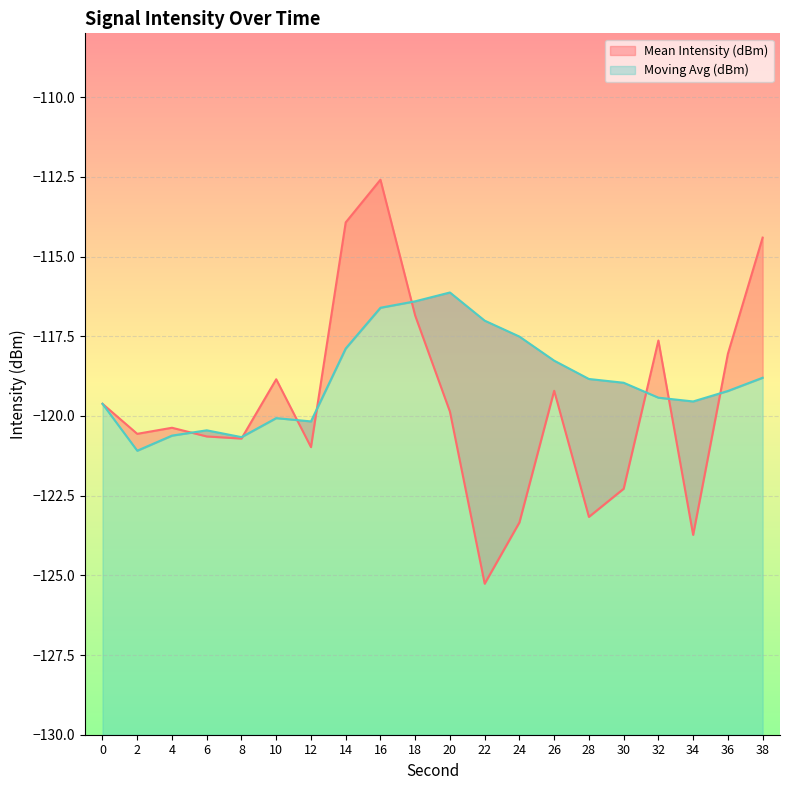

What is the total value across all series at 32?

-237.1